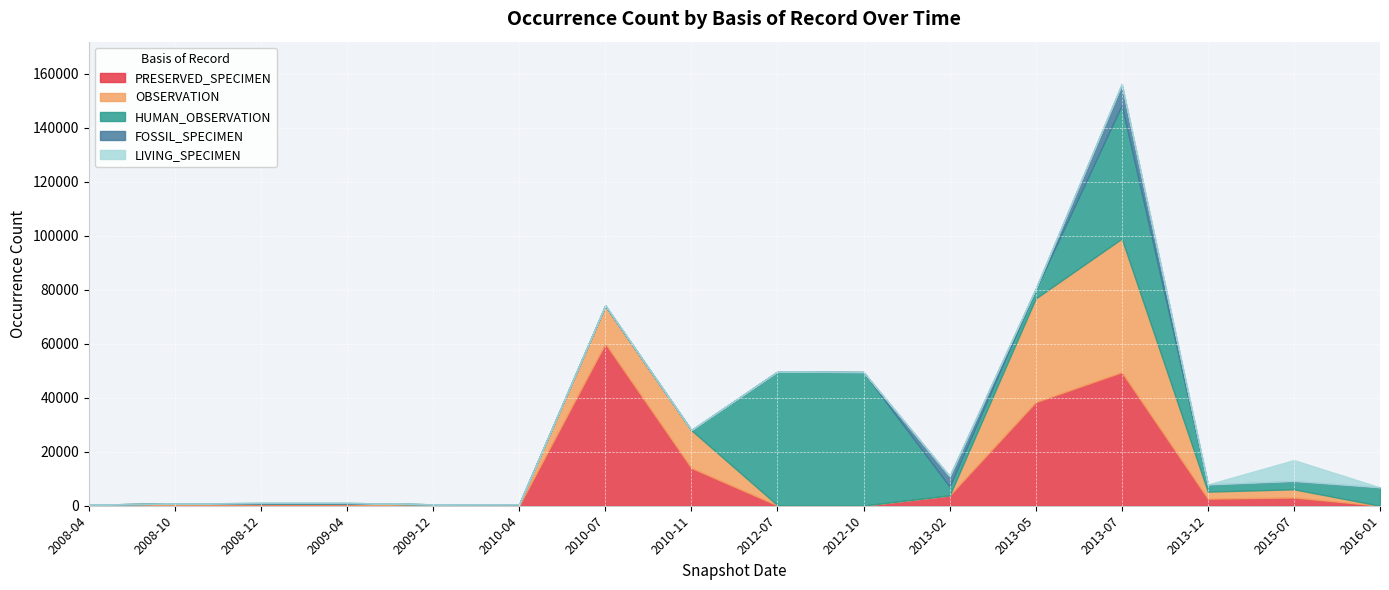

At which category is the sum across all series the highest?

2013-07